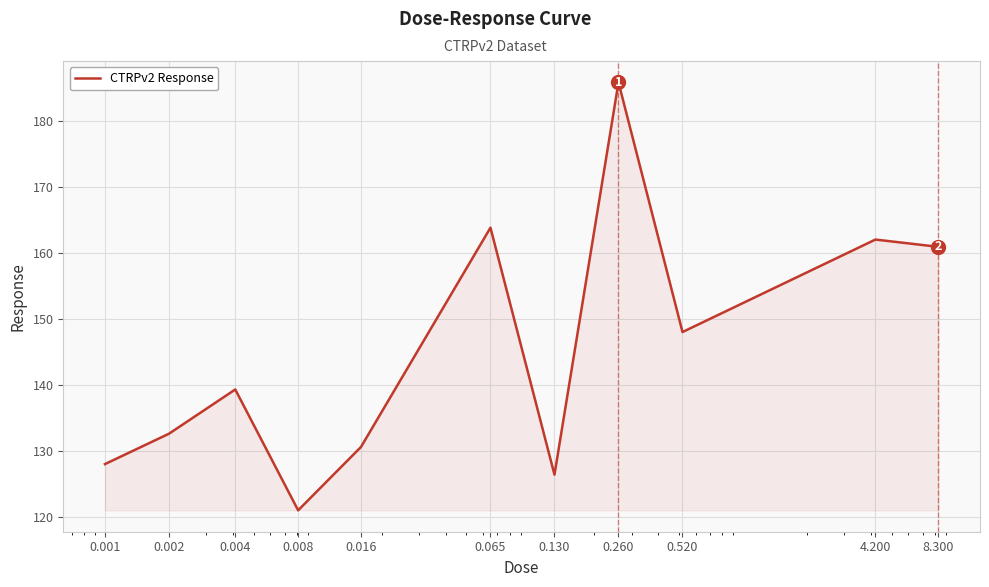

What is the difference between the maximum and minimum values?

64.8